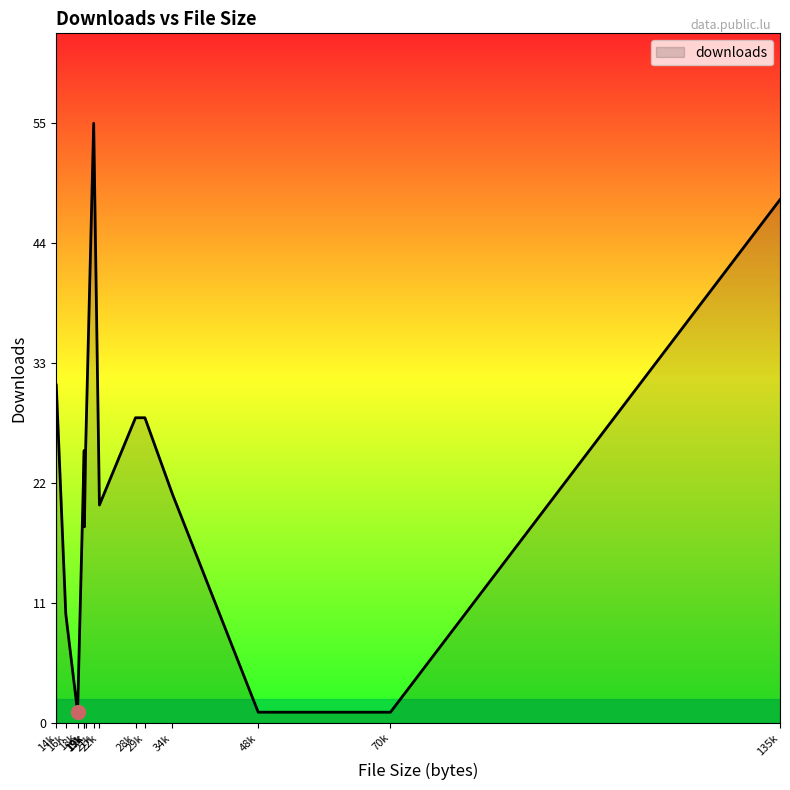

Rank the categories by value from highest to lowest.

21050, 135099, 14834, 29563, 28002, 19471, 19707, 34134, 22005, 19510, 16414, 70368, 18376, 48389